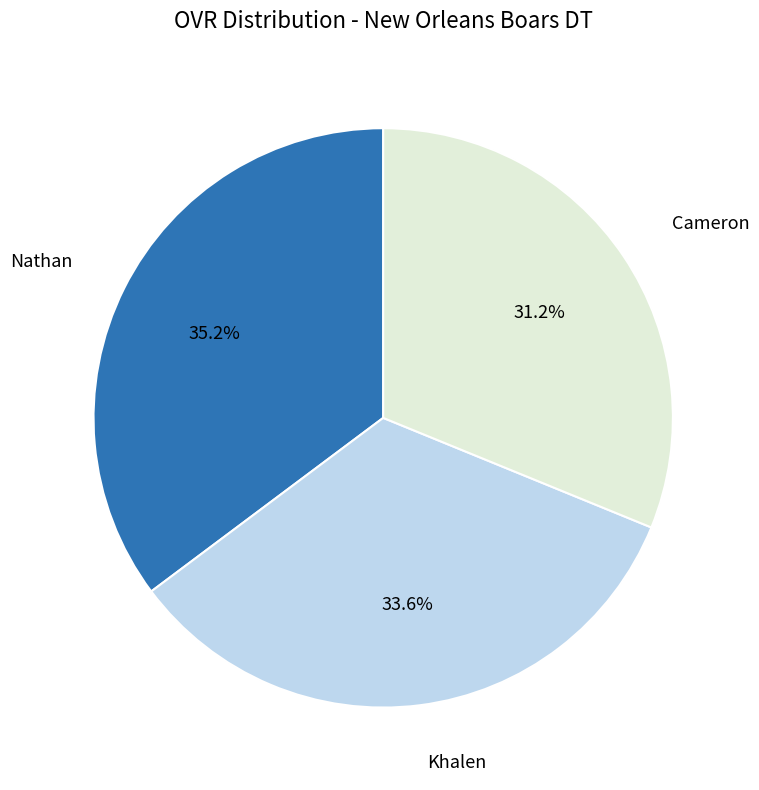

Is there a majority slice in this chart?

No